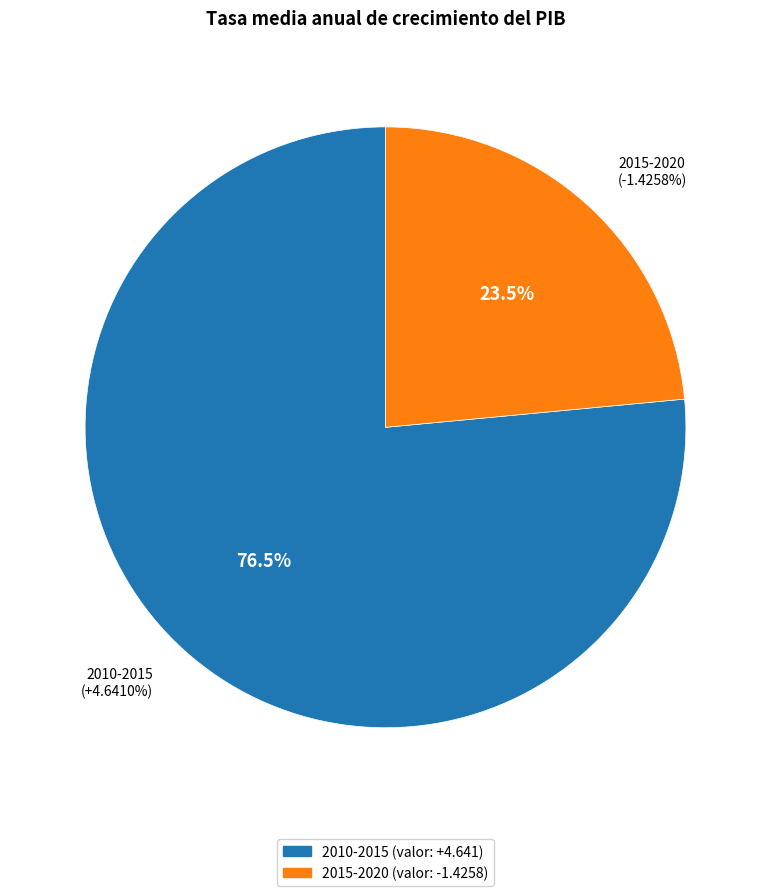

Is it true that 2015-2020 is 1% of the pie?

False